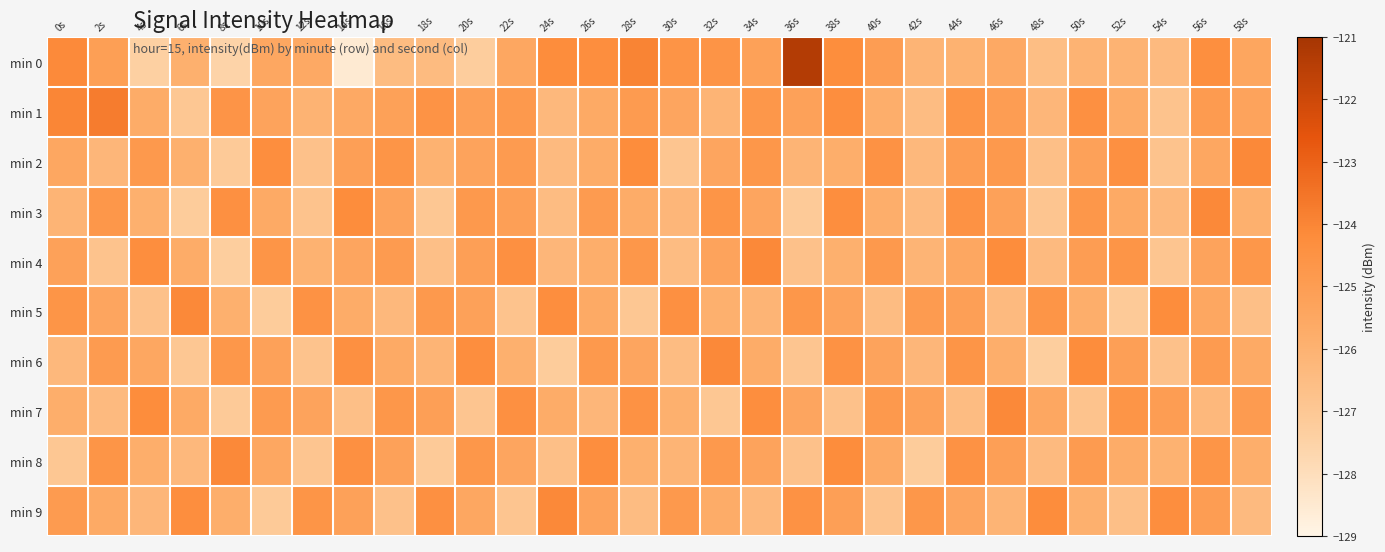

At which category does the chart reach its peak across all series?

36s